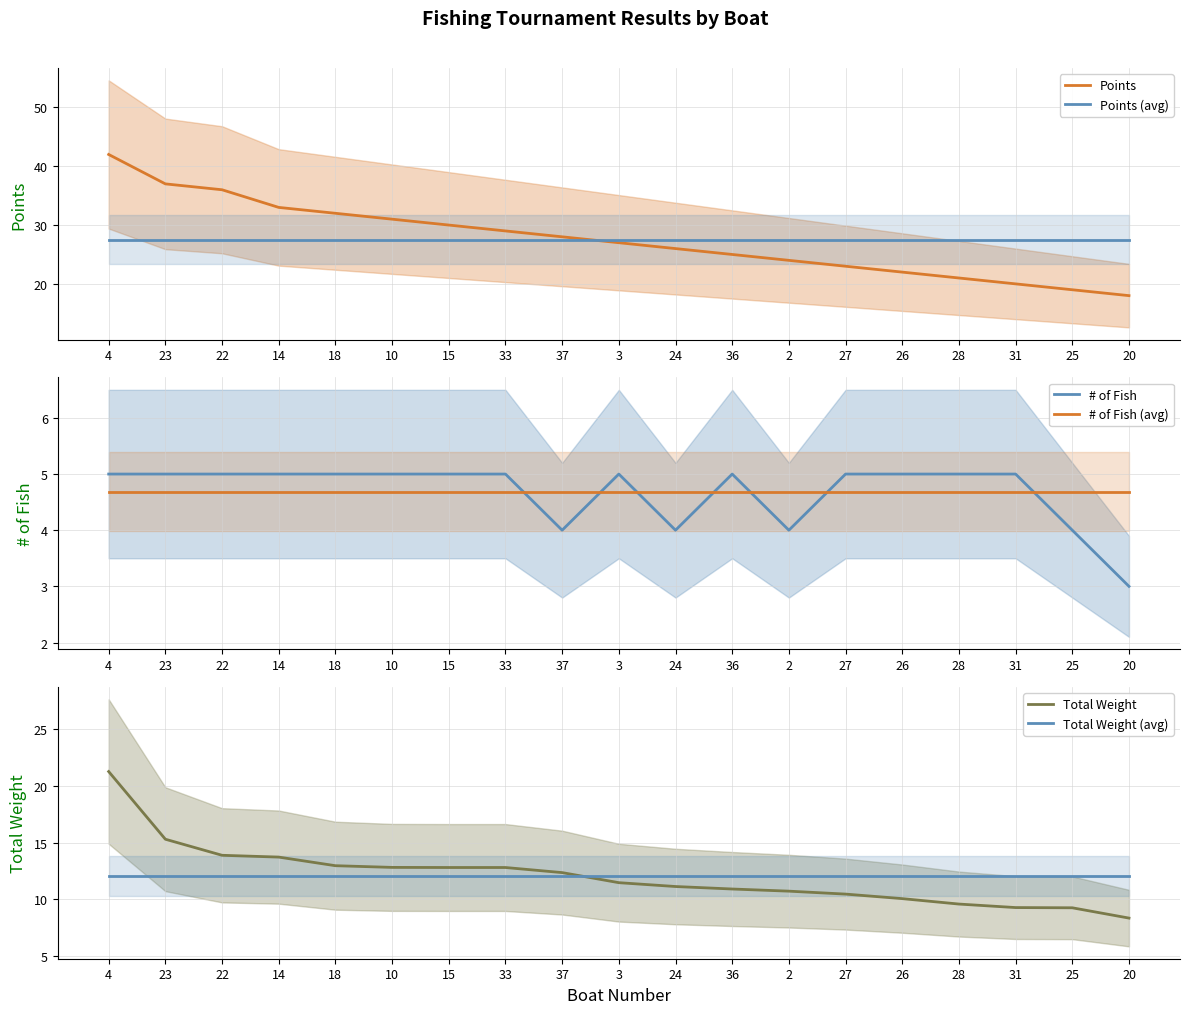

Which series changed the most between 33 and 37?

Points